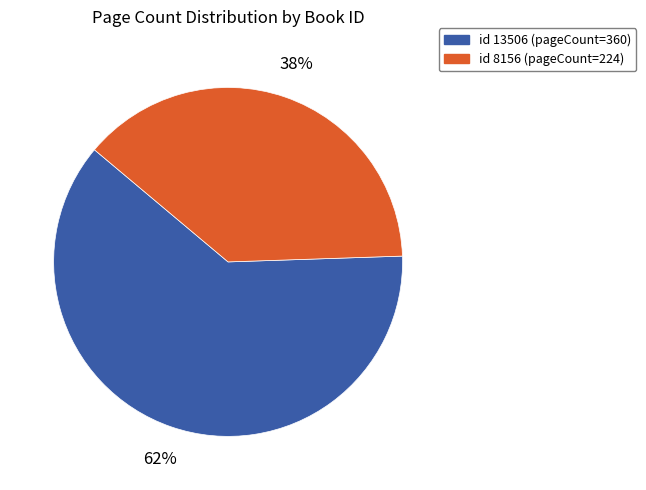

To the nearest percent, what is the average slice percentage?

50%